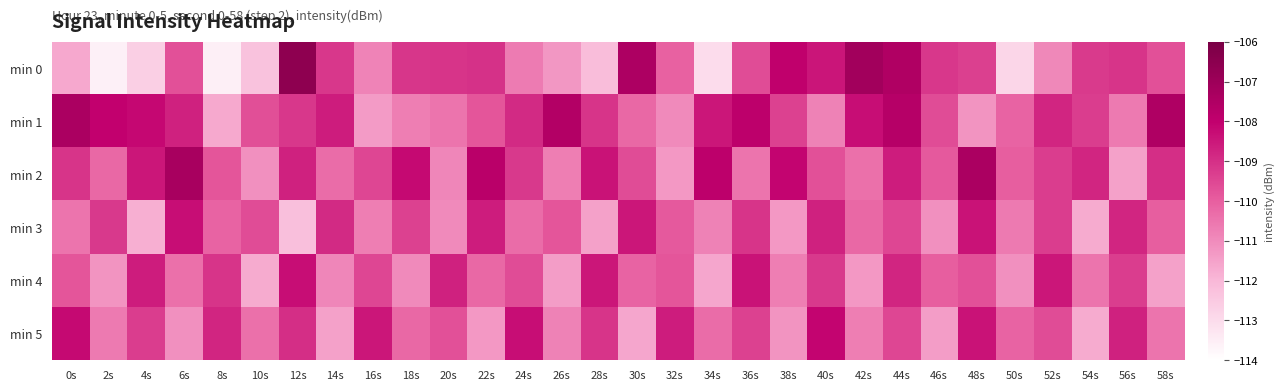

Which label corresponds to the smallest value in the chart?

2s